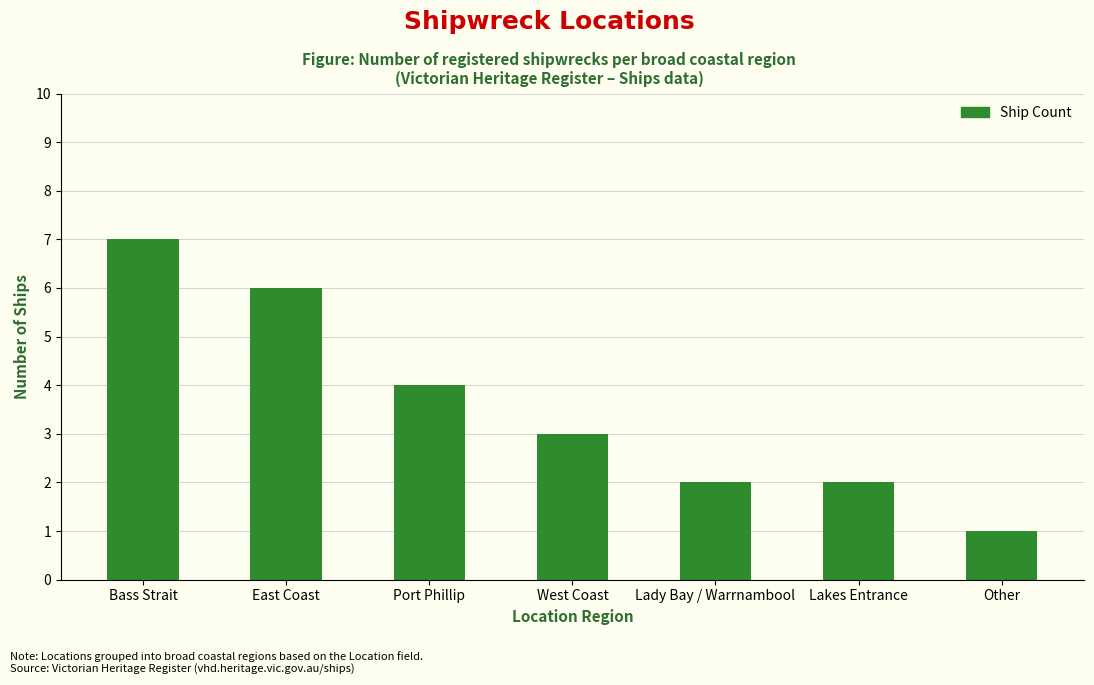

Where does the data first go above 3?

Bass Strait